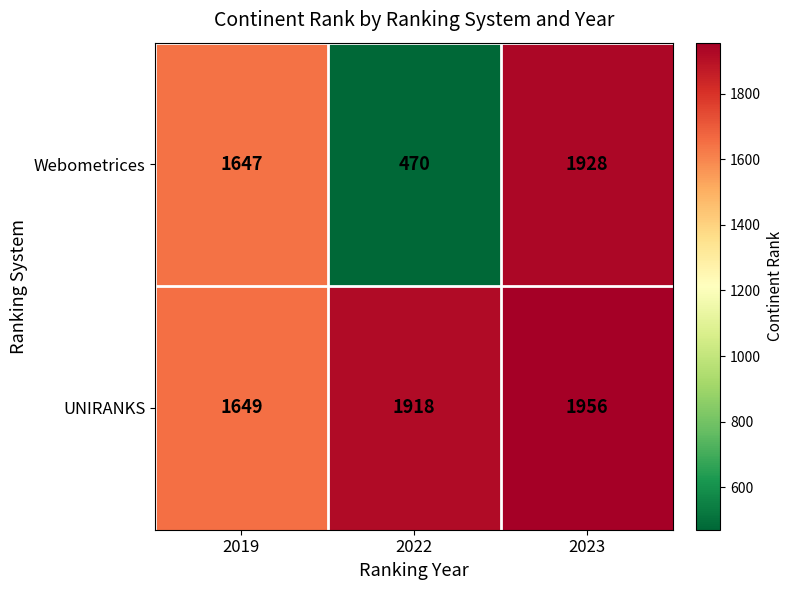

List the series in order of their peak value, lowest first.

Webometrices, UNIRANKS